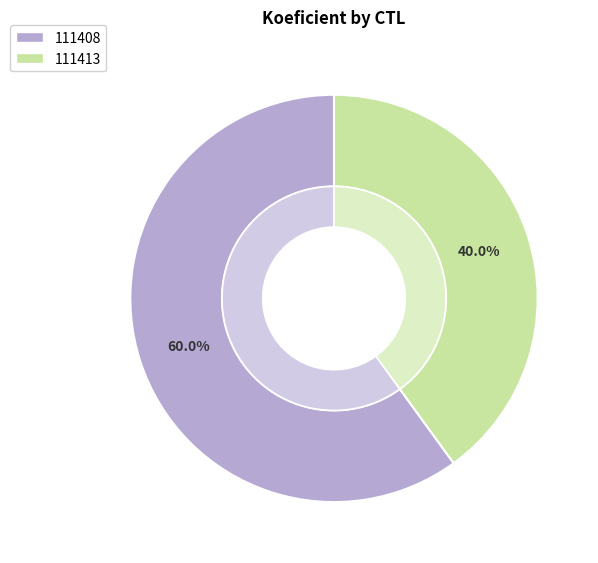

What percentage is the 111408 slice, to the nearest percent?

60%